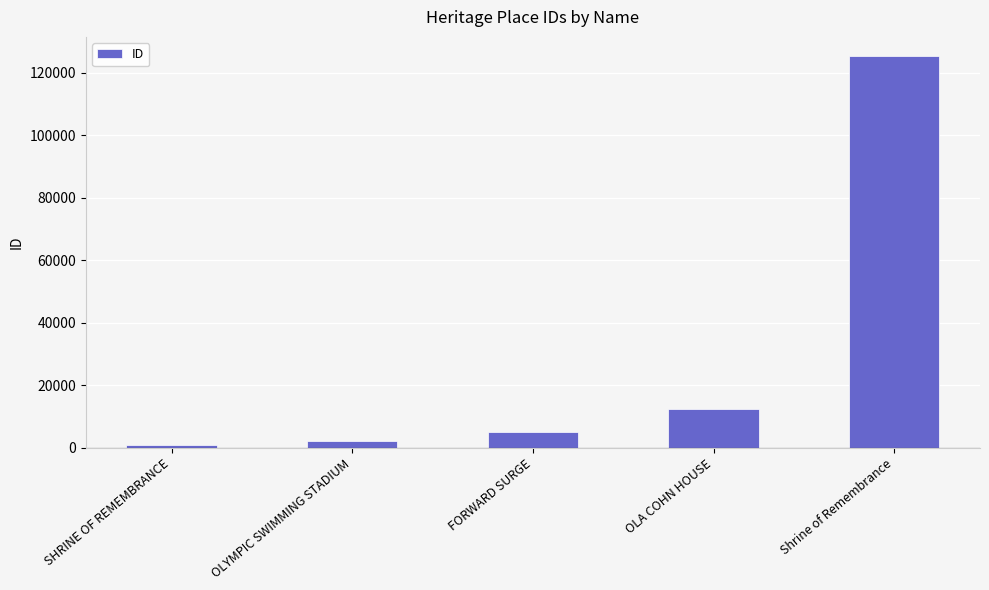

Reading left to right, extract all data points from this chart.

SHRINE OF REMEMBRANCE=806	OLYMPIC SWIMMING STADIUM=2038	FORWARD SURGE=5097	OLA COHN HOUSE=12499	Shrine of Remembrance=125245